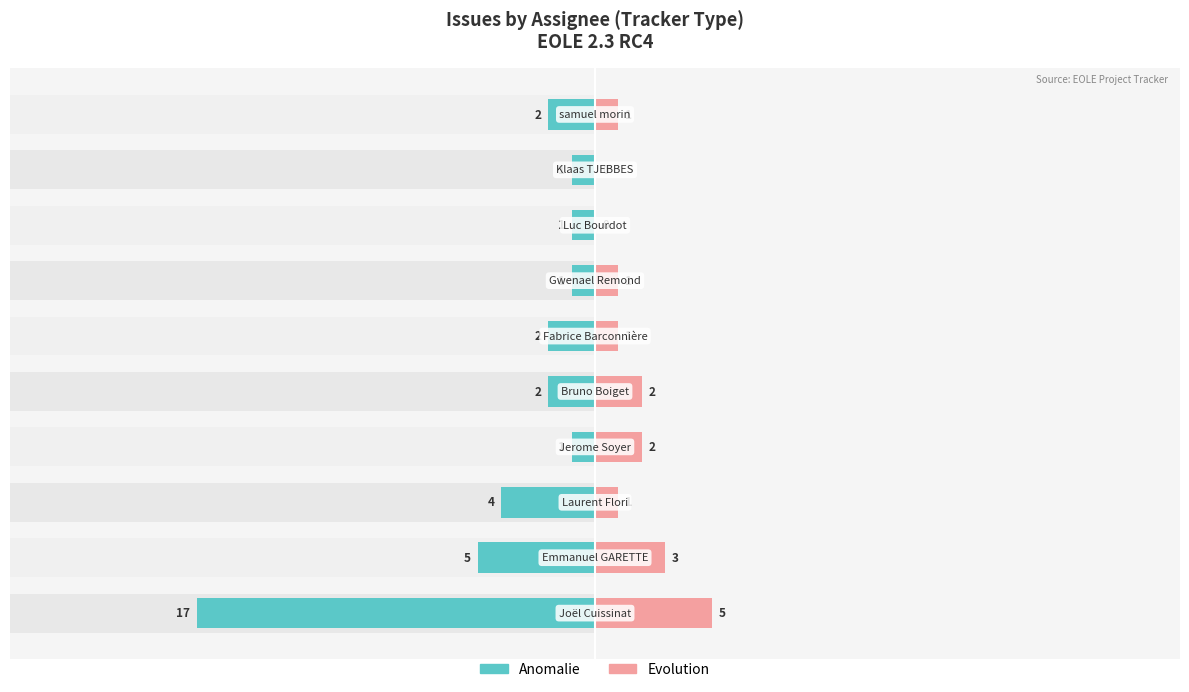

Reading left to right, extract all data points from this chart.

Anomalie: -17	-5	-4	-1	-2	-2	-1	-1	-1	-2
Evolution: 5	3	1	2	2	1	1	0	0	1